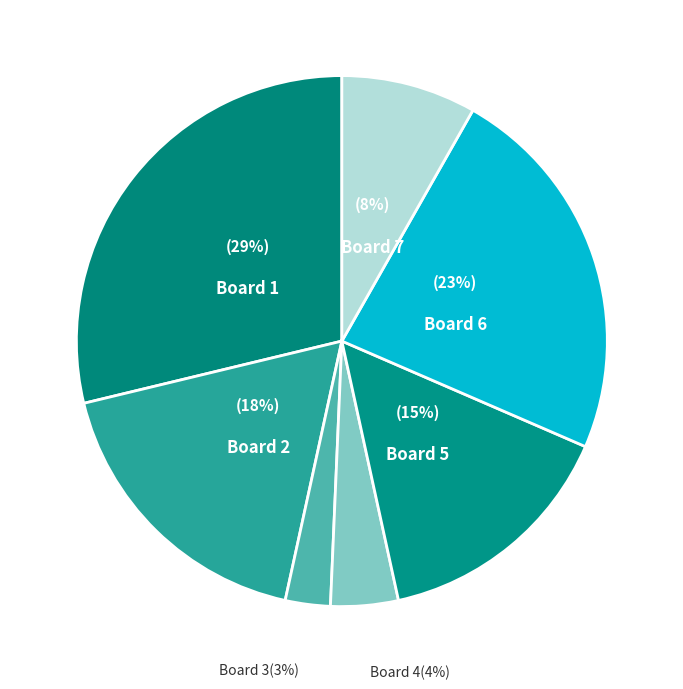

To the nearest percent, what is the average slice percentage?

14%